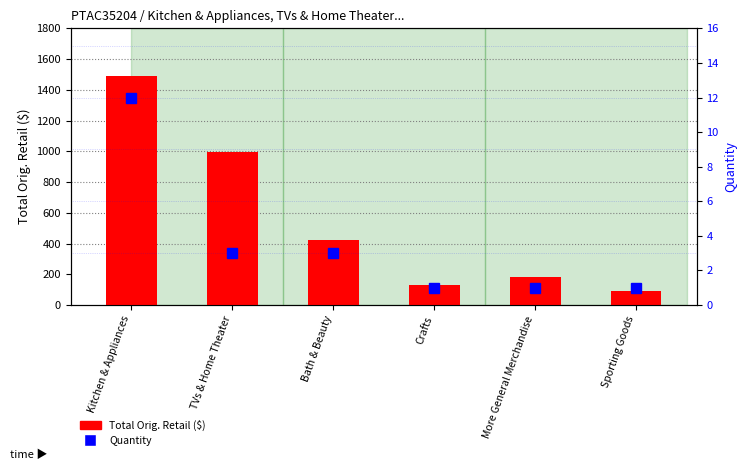

At how many categories does at least one series exceed 214?

3